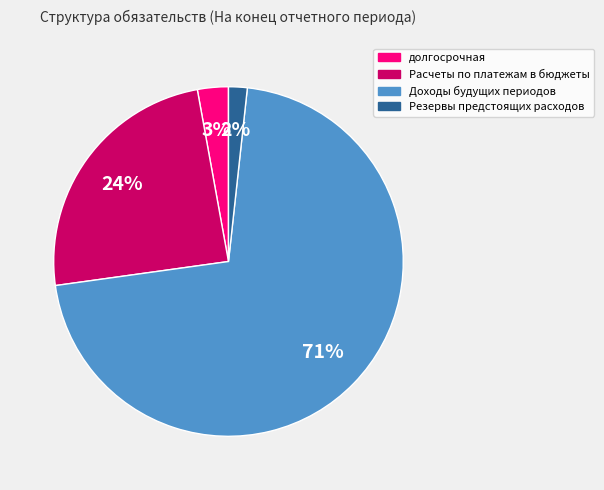

Rank the categories by value from lowest to highest.

Резервы предстоящих расходов, долгосрочная, Расчеты по платежам в бюджеты, Доходы будущих периодов